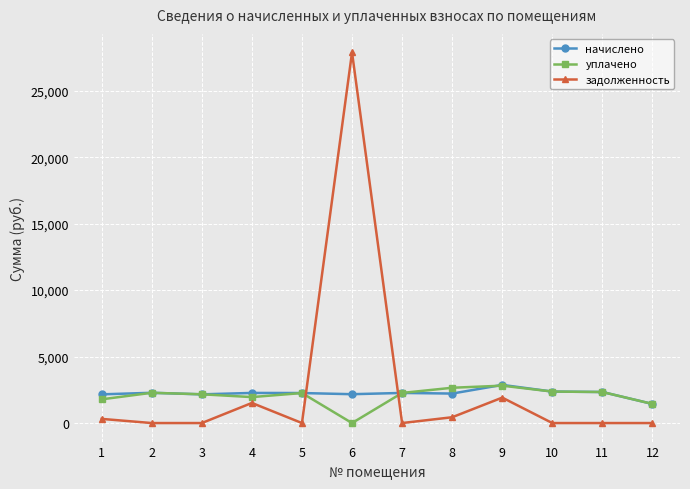

How many values in the задолженность series exceed 0?

5